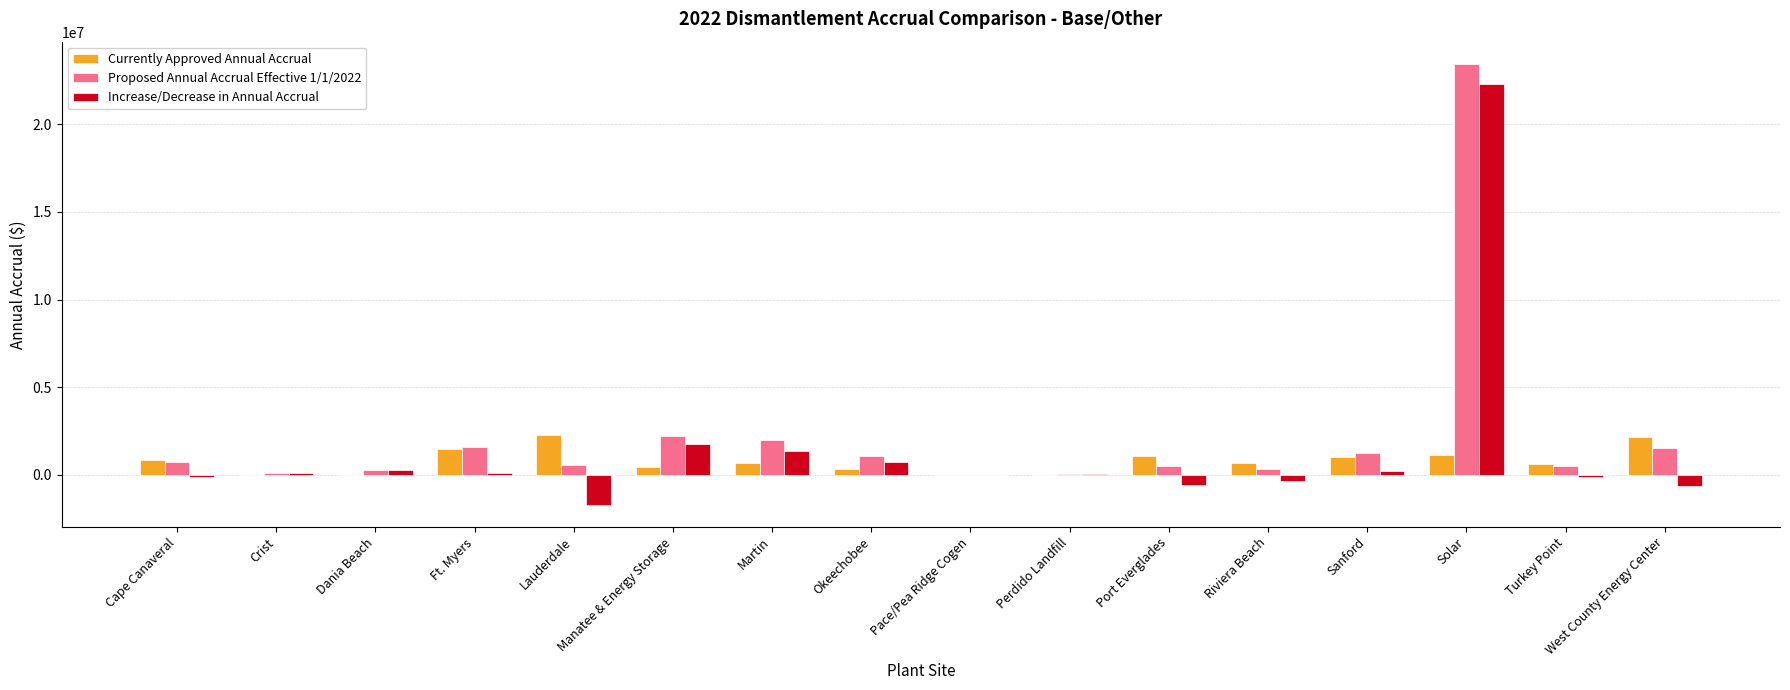

What is the sum of all Increase/Decrease in Annual Accrual values?

23256688.8